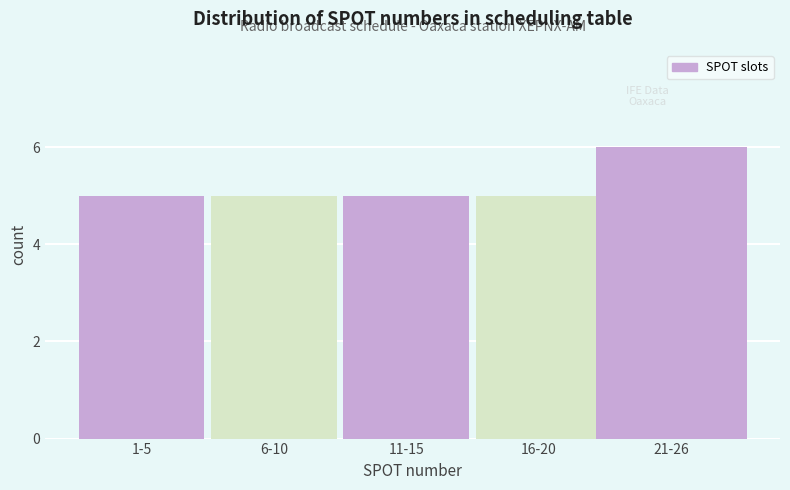

Reading right to left, extract all data points from this chart.

21-26=6	16-20=5	11-15=5	6-10=5	1-5=5